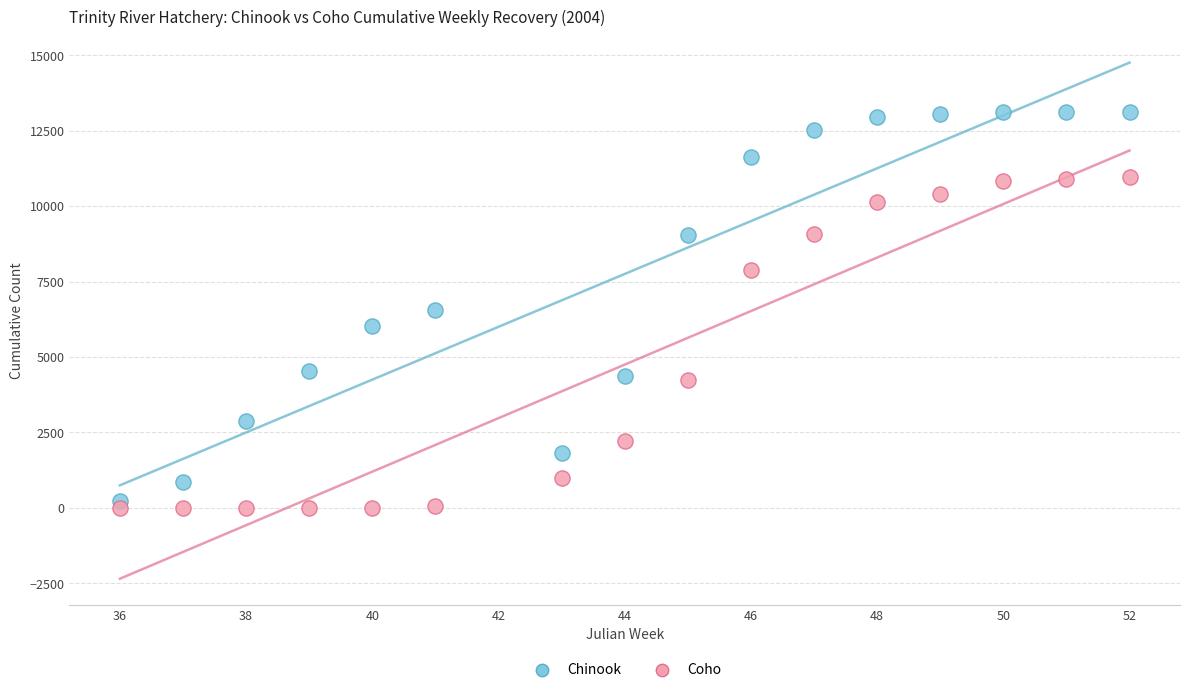

In the Coho series, what Y value is closest to 5488?

4245